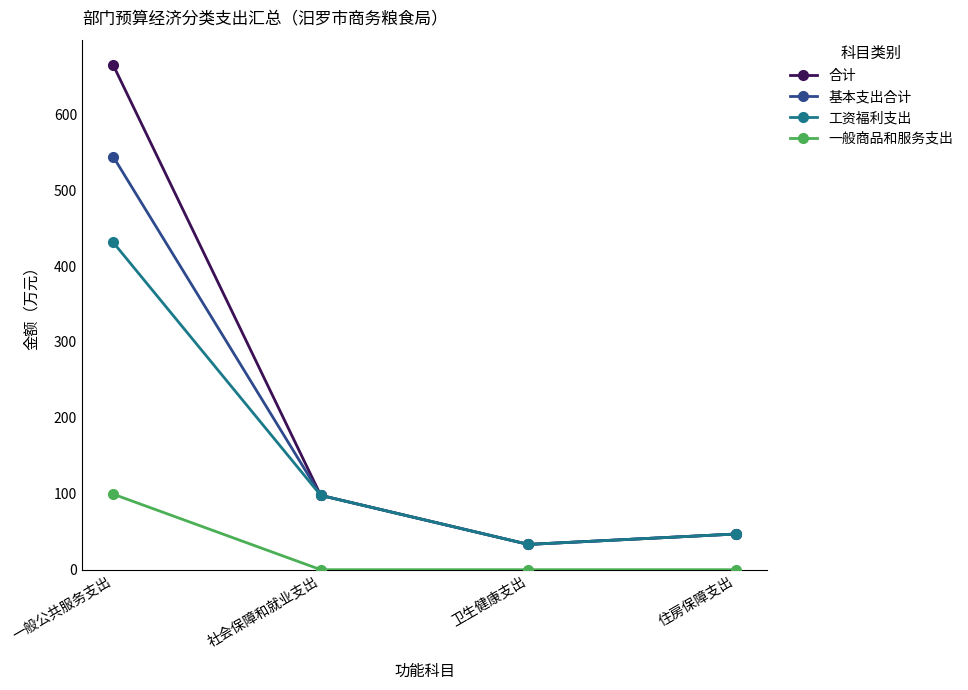

True or false: 工资福利支出 and 一般商品和服务支出 cross at least once.

False